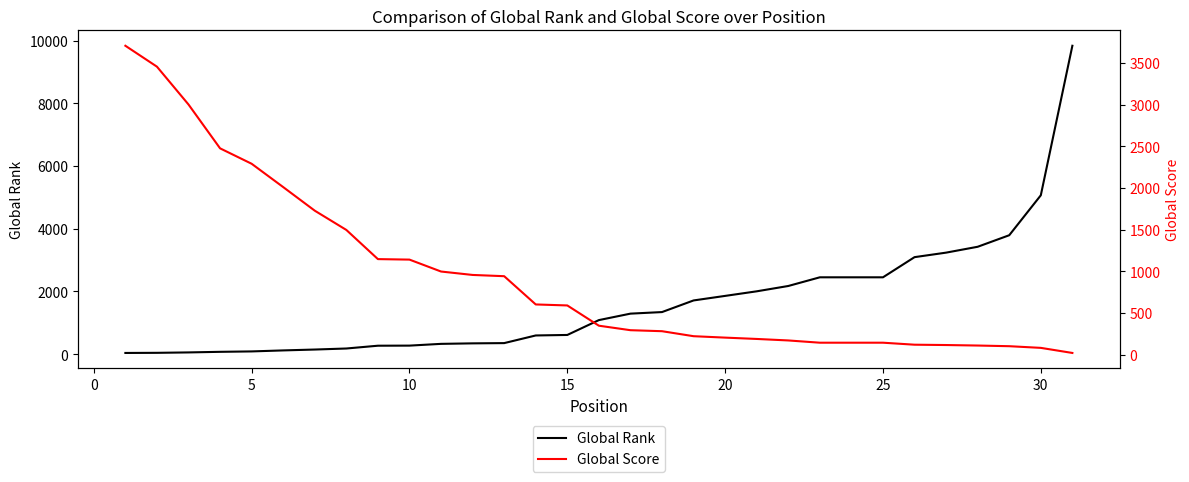

What is the difference between the maximum and minimum values in the Global Score series?

3686